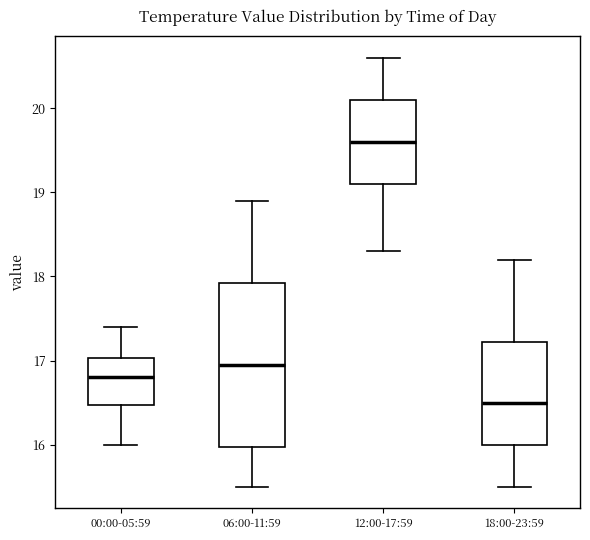

Reading left to right, transcribe this box plot: for each box, give where its median line is, the range the box spans, and where its two whiskers end, as read against the y-axis. The values are not printed on the chart, so give them approximately, as read against the axis.

00:00-05:59: median 16.8, box 16.5 to 17.0, whiskers 16.0 to 17.4
06:00-11:59: median 17.0, box 16.0 to 17.9, whiskers 15.5 to 18.9
12:00-17:59: median 19.6, box 19.1 to 20.1, whiskers 18.3 to 20.6
18:00-23:59: median 16.5, box 16.0 to 17.2, whiskers 15.5 to 18.2